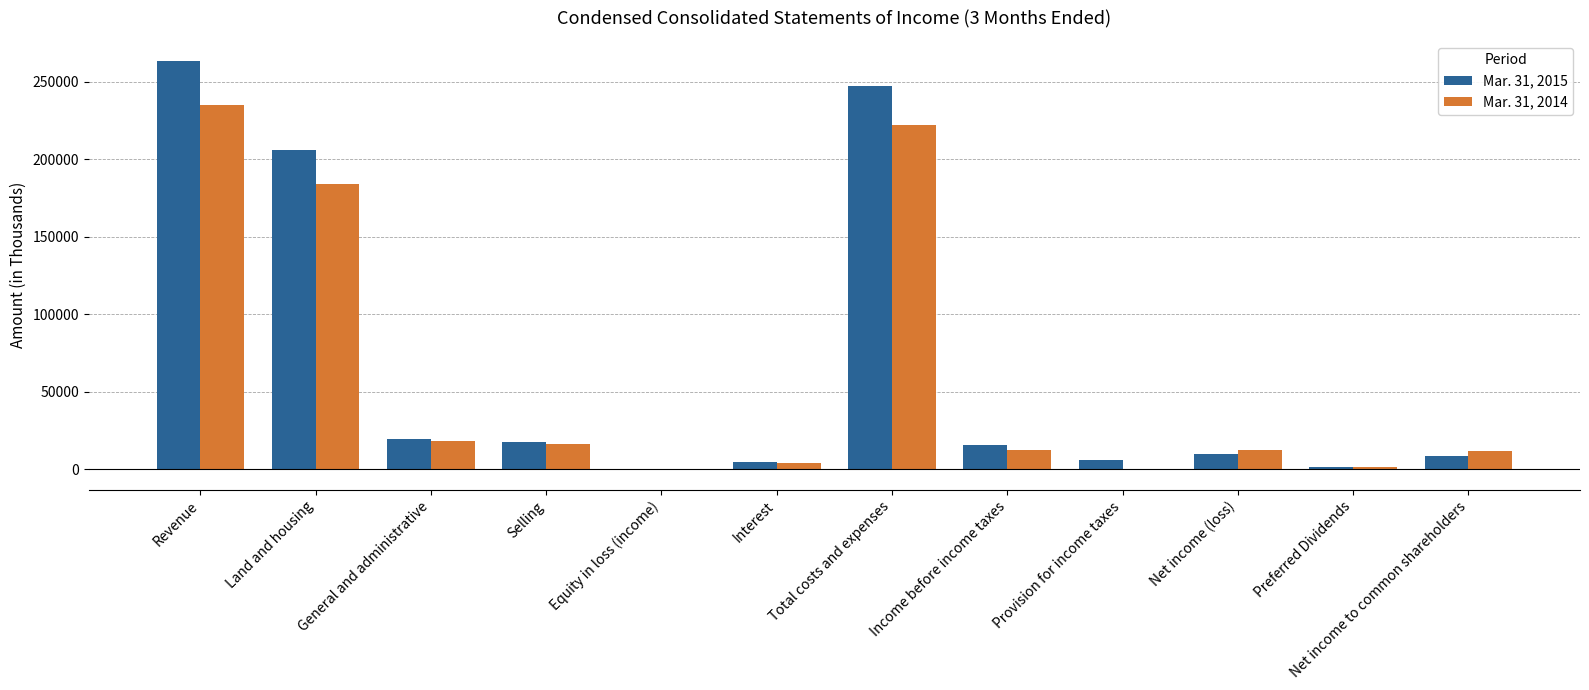

The Mar. 31, 2014 series shows 28823 at General and administrative. True or false?

False